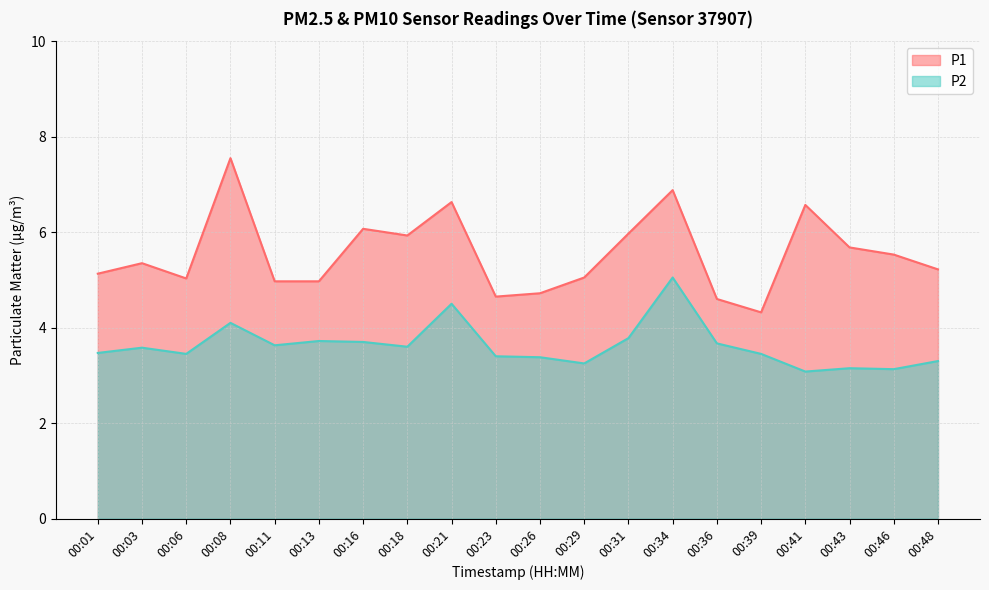

Is it true that P1 equals 3.4 at 00:43?

False